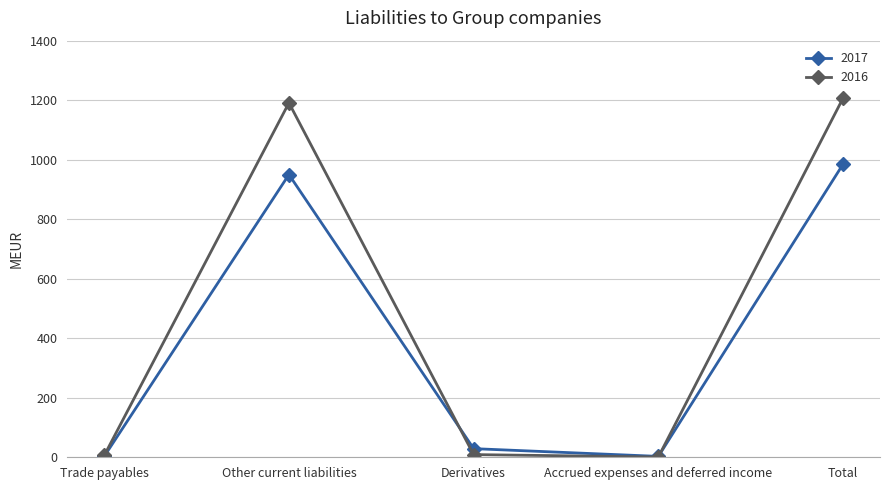

Which label corresponds to the largest value in the chart?

Total